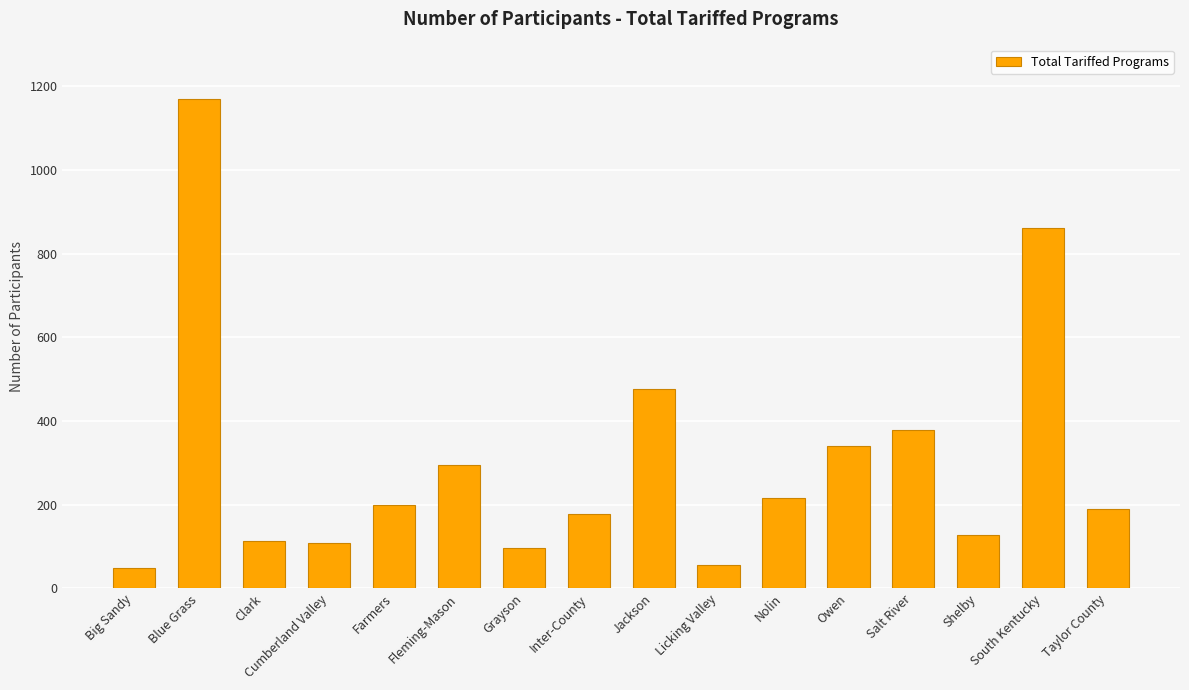

At which label does the data first exceed 200?

Blue Grass